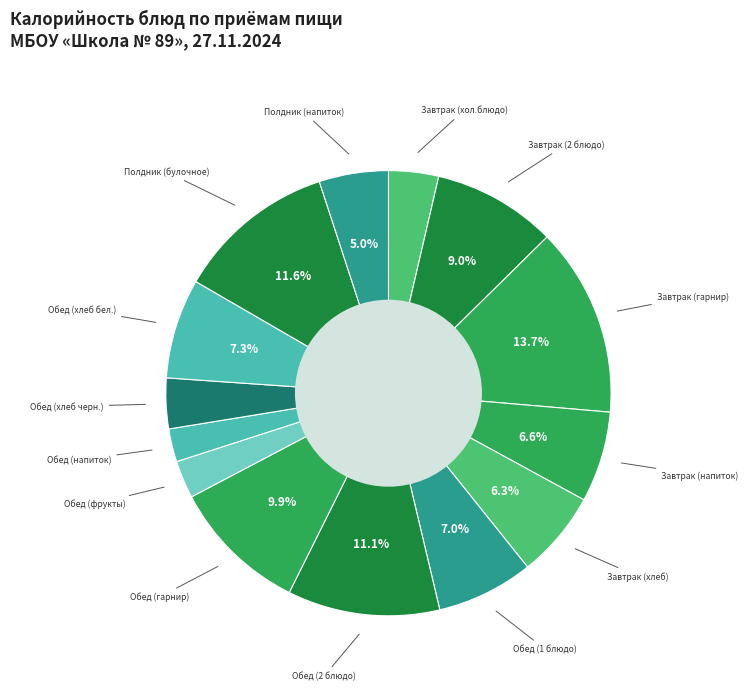

Which category has the smallest portion of the pie?

Обед (напиток)